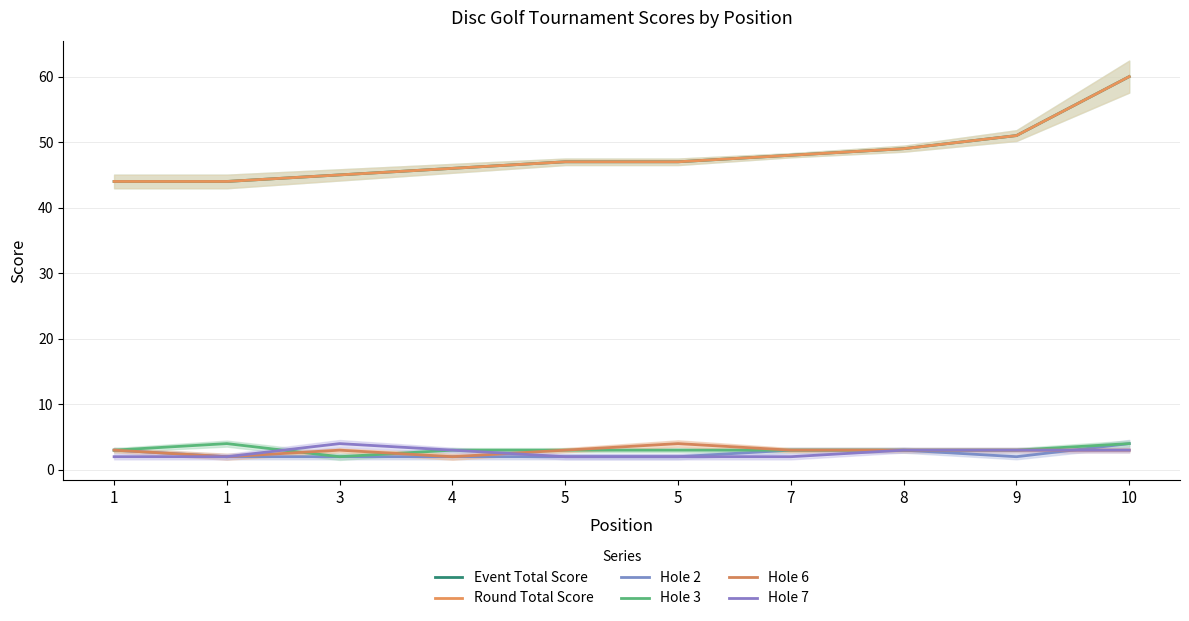

Is it true that Hole 2 equals 2 at 5?

True